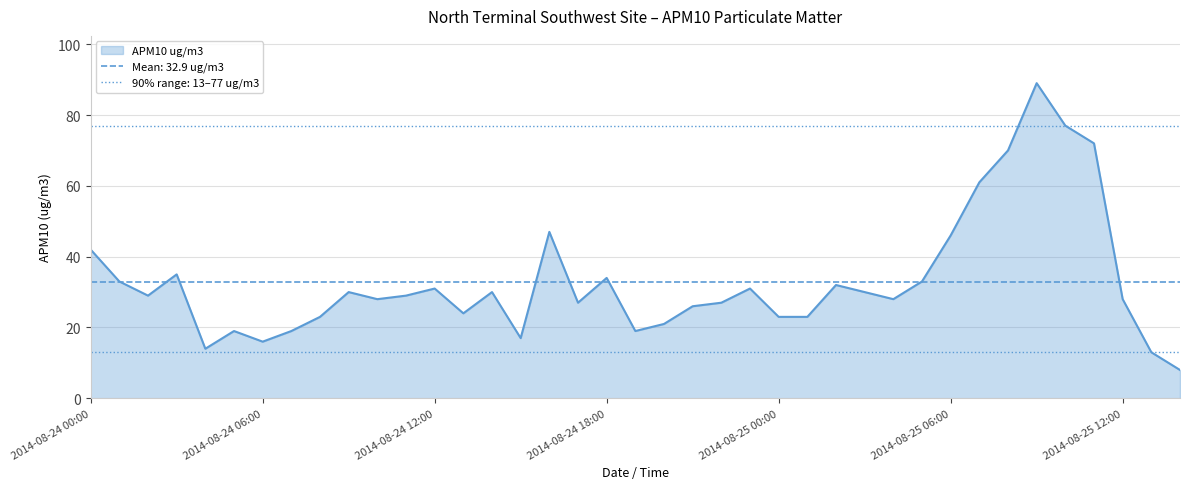

Rank the categories by value from highest to lowest.

2014-08-25 09:00, 2014-08-25 10:00, 2014-08-25 11:00, 2014-08-25 08:00, 2014-08-25 07:00, 2014-08-24 16:00, 2014-08-25 06:00, 2014-08-24 00:00, 2014-08-24 03:00, 2014-08-24 18:00, 2014-08-24 01:00, 2014-08-25 05:00, 2014-08-25 02:00, 2014-08-24 12:00, 2014-08-24 23:00, 2014-08-24 09:00, 2014-08-24 14:00, 2014-08-25 03:00, 2014-08-24 02:00, 2014-08-24 11:00, 2014-08-24 10:00, 2014-08-25 04:00, 2014-08-25 12:00, 2014-08-24 17:00, 2014-08-24 22:00, 2014-08-24 21:00, 2014-08-24 13:00, 2014-08-24 08:00, 2014-08-25 00:00, 2014-08-25 01:00, 2014-08-24 20:00, 2014-08-24 05:00, 2014-08-24 07:00, 2014-08-24 19:00, 2014-08-24 15:00, 2014-08-24 06:00, 2014-08-24 04:00, 2014-08-25 13:00, 2014-08-25 14:00